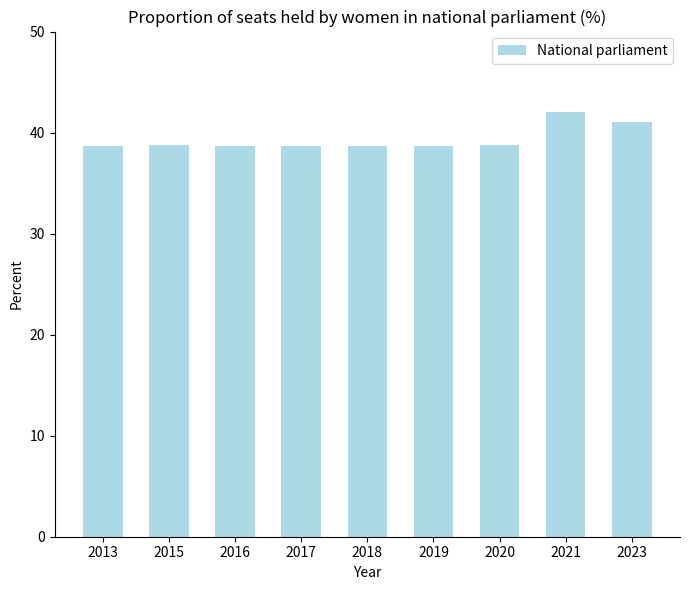

What is the difference between the values at 2019 and 2015?

0.1